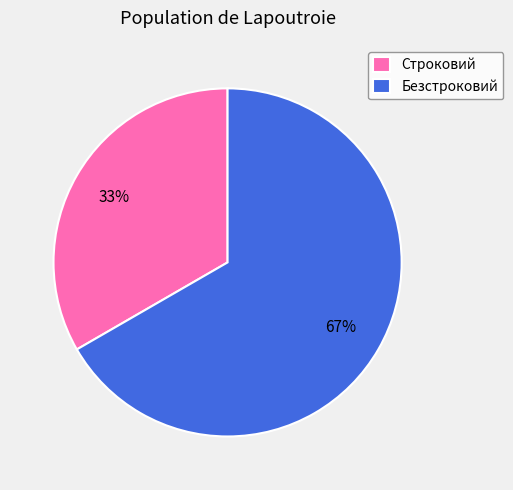

The Безстроковий slice represents 56% of the pie. True or false?

False